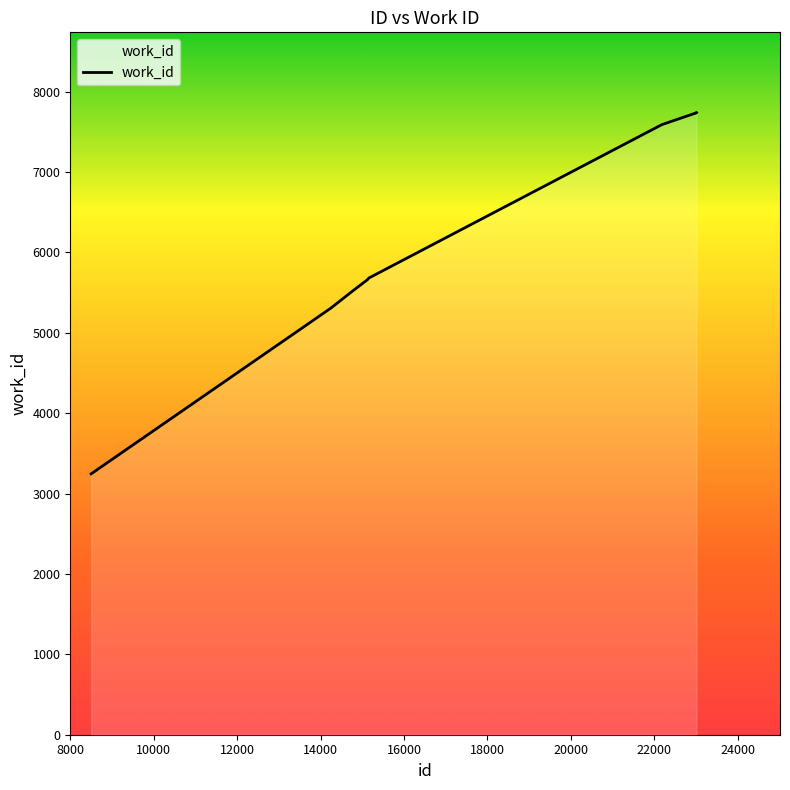

Count the number of categories in the chart.

8